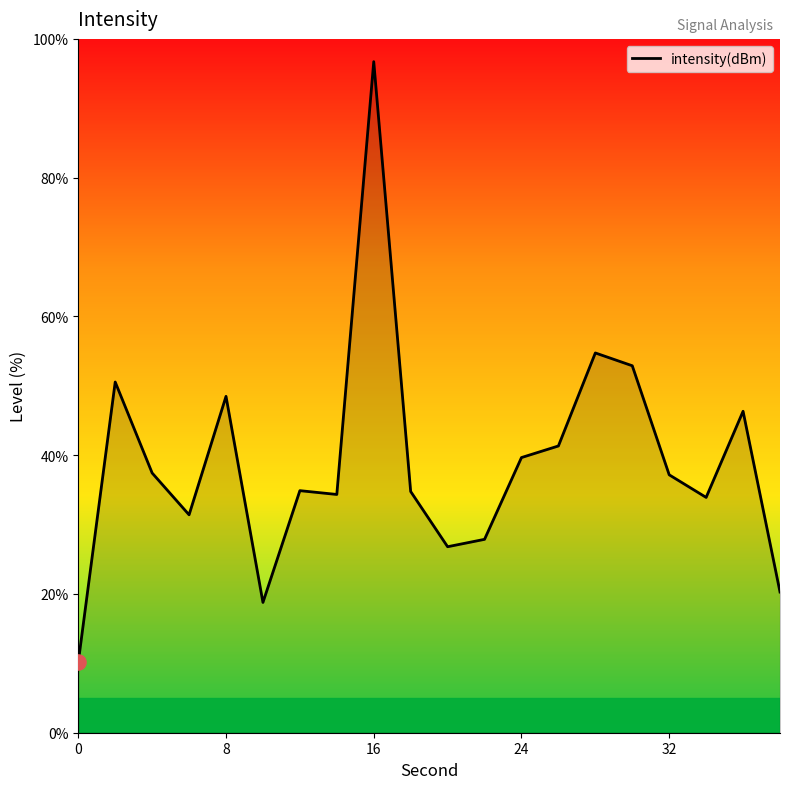

What is the smallest value displayed?

10.2